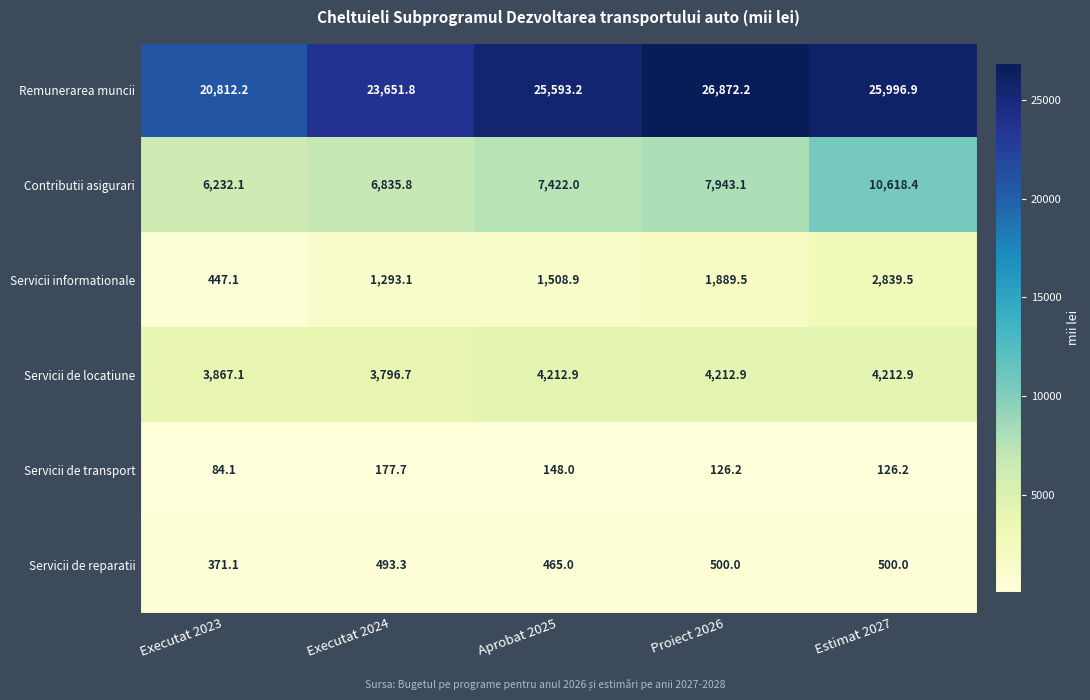

Which series has the widest spread of values?

Remunerarea muncii